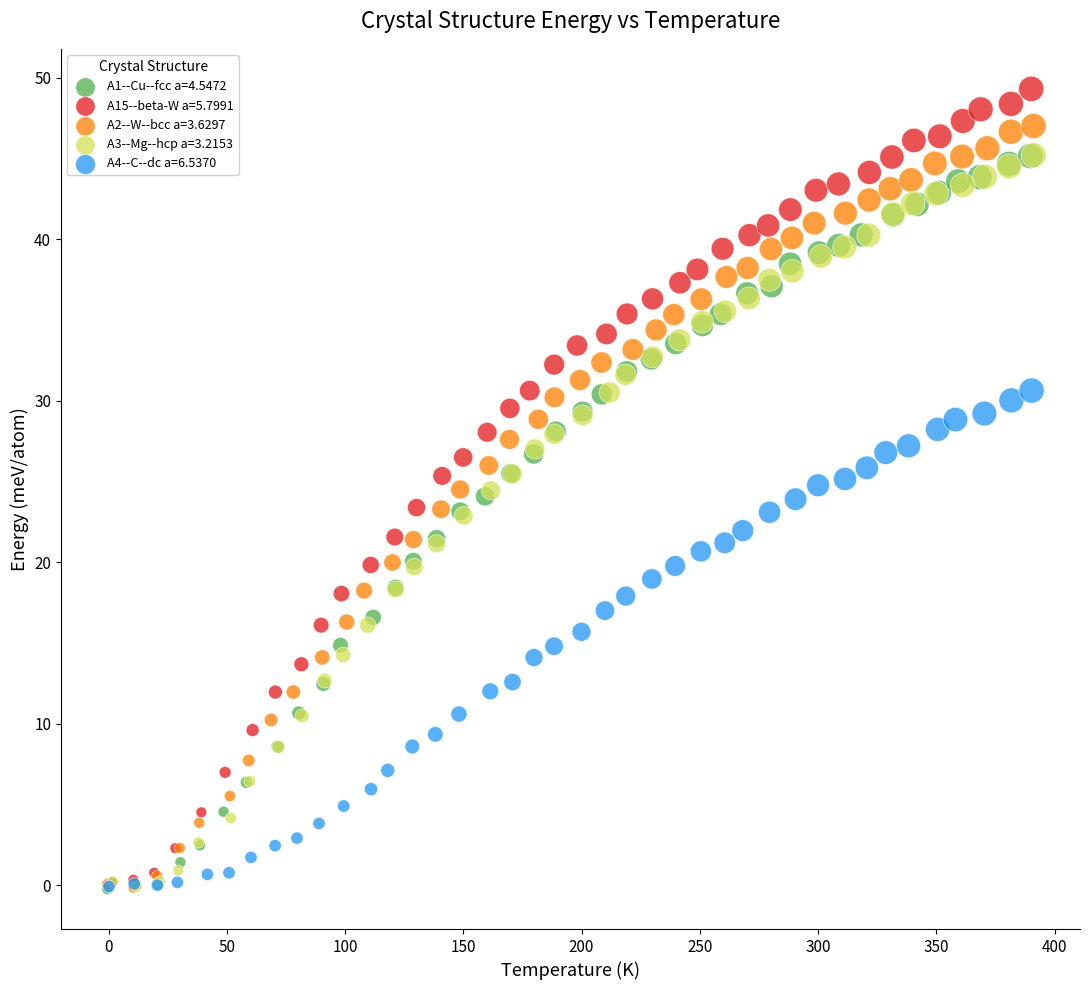

Which series has the largest Y range (max minus min)?

A15--beta-W a=5.7991